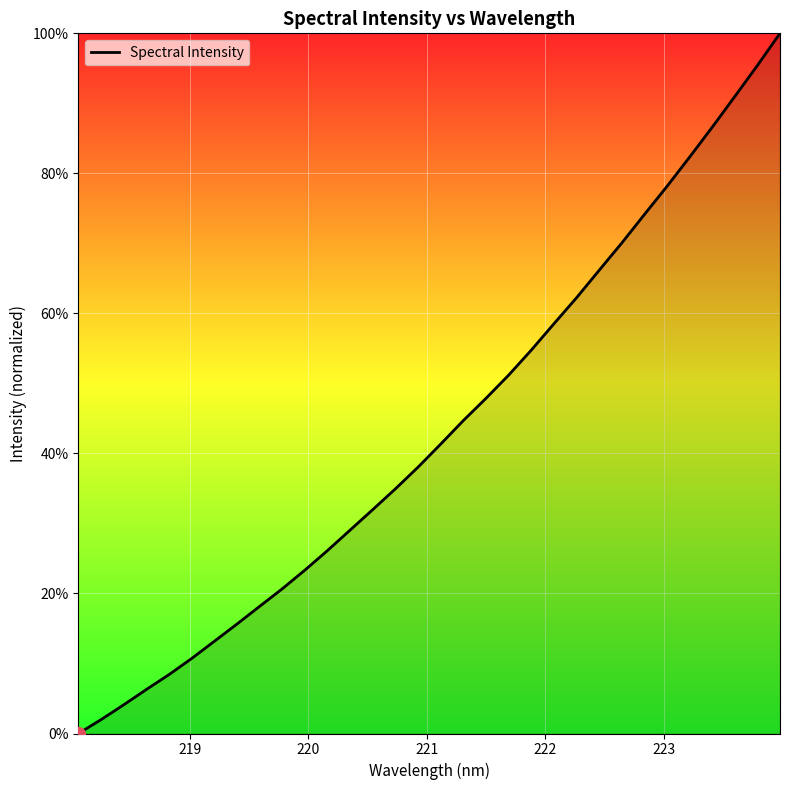

What is the difference between the maximum and minimum values?

100.0